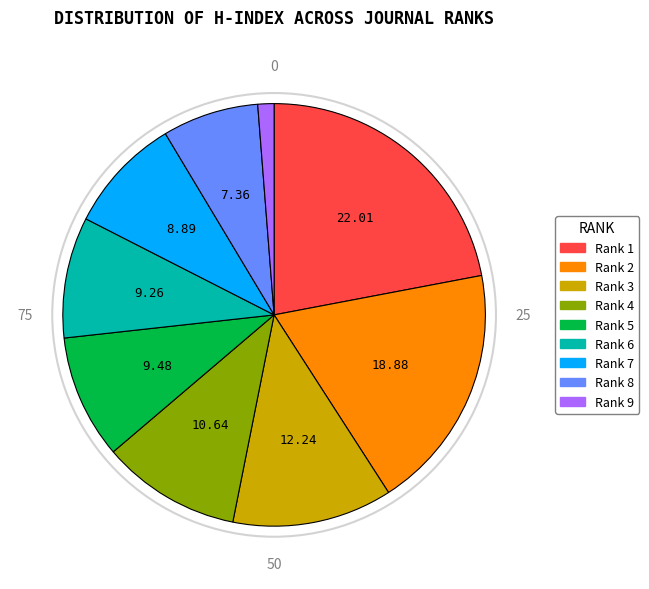

Which has a higher value, Rank 1 or Rank 6?

Rank 1